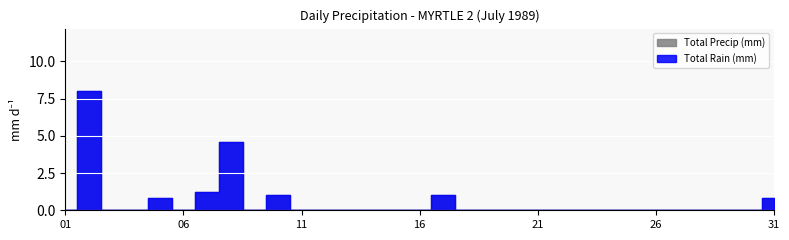

What is the value of the Total Rain (mm) point at the 2nd from the left?

8.0